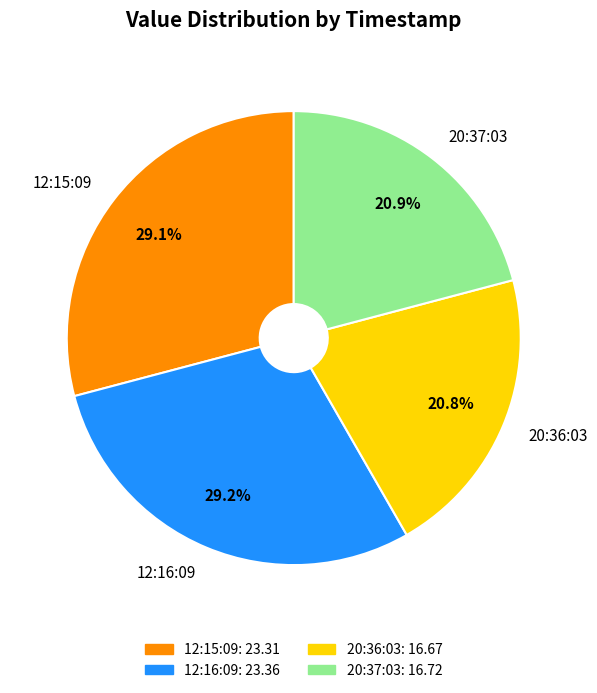

Between 20:36:03 and 12:15:09, which is larger?

12:15:09